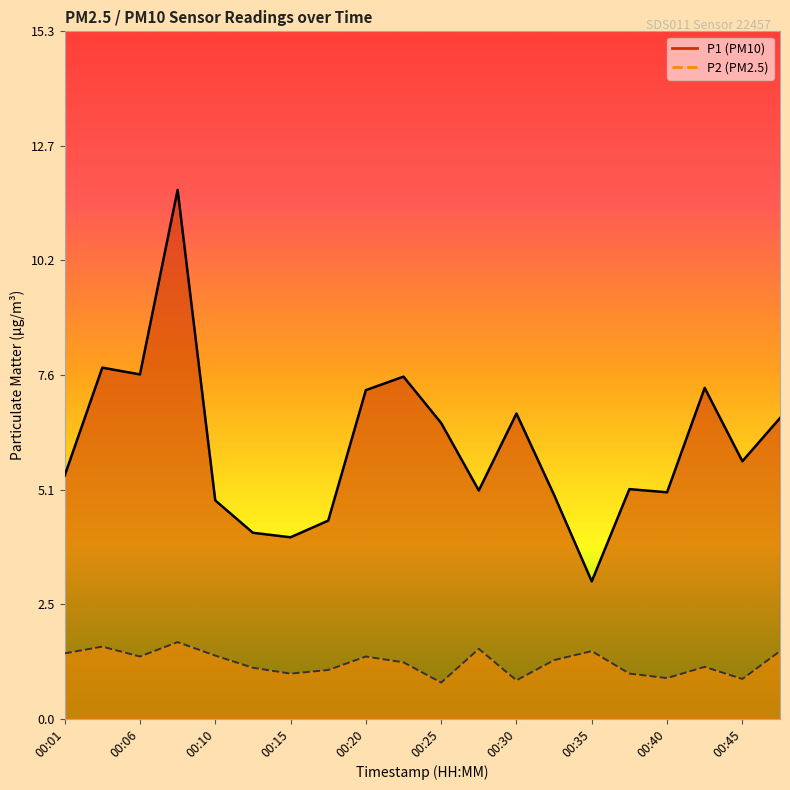

What is the value of the P2 point at the 7th from the left?

1.0